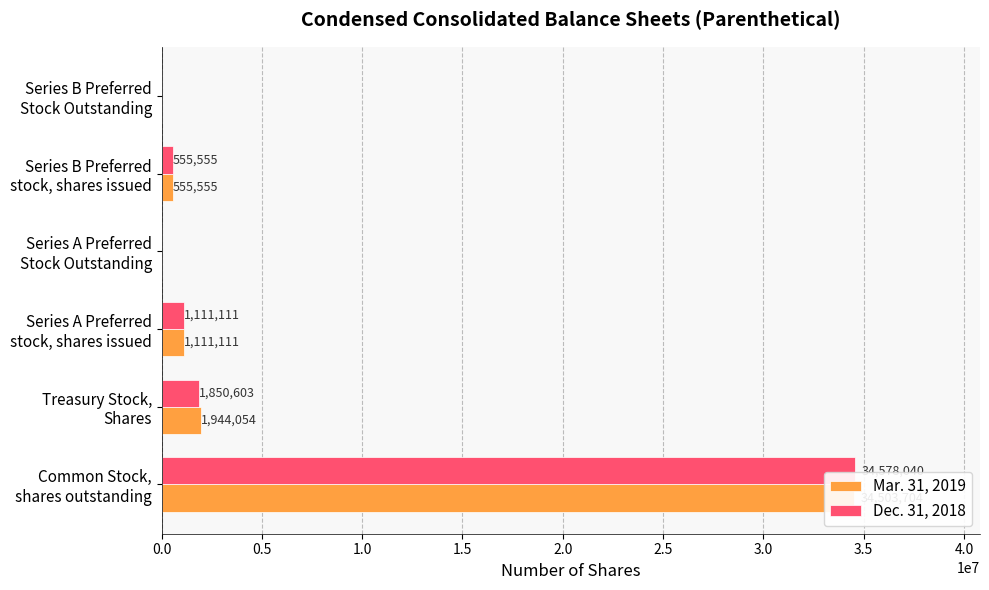

Rank the series by their maximum value, from highest to lowest.

Dec. 31, 2018, Mar. 31, 2019